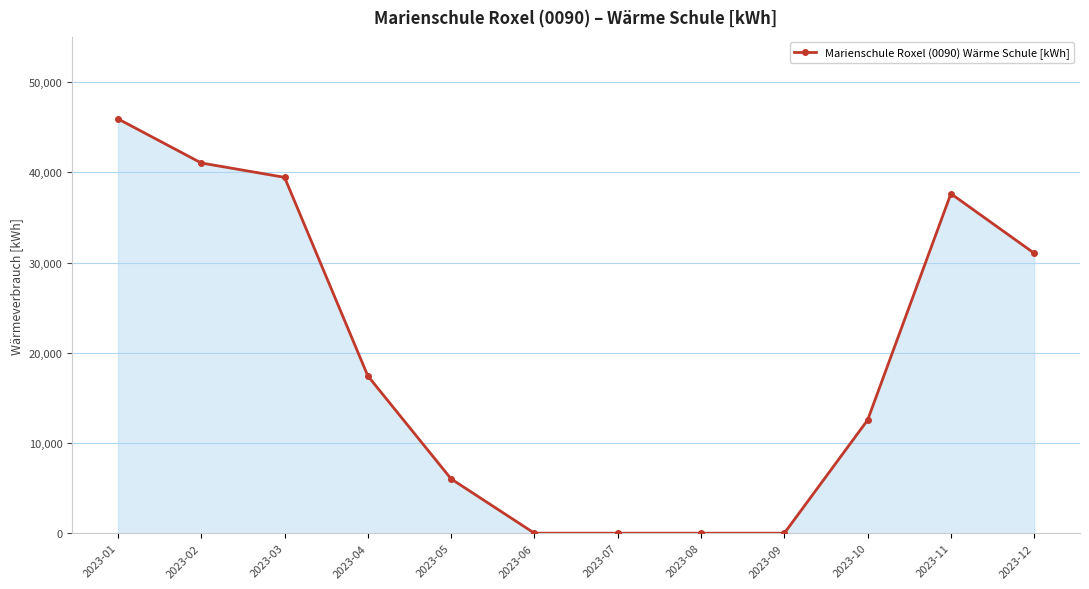

How many lines are shown in the chart?

1